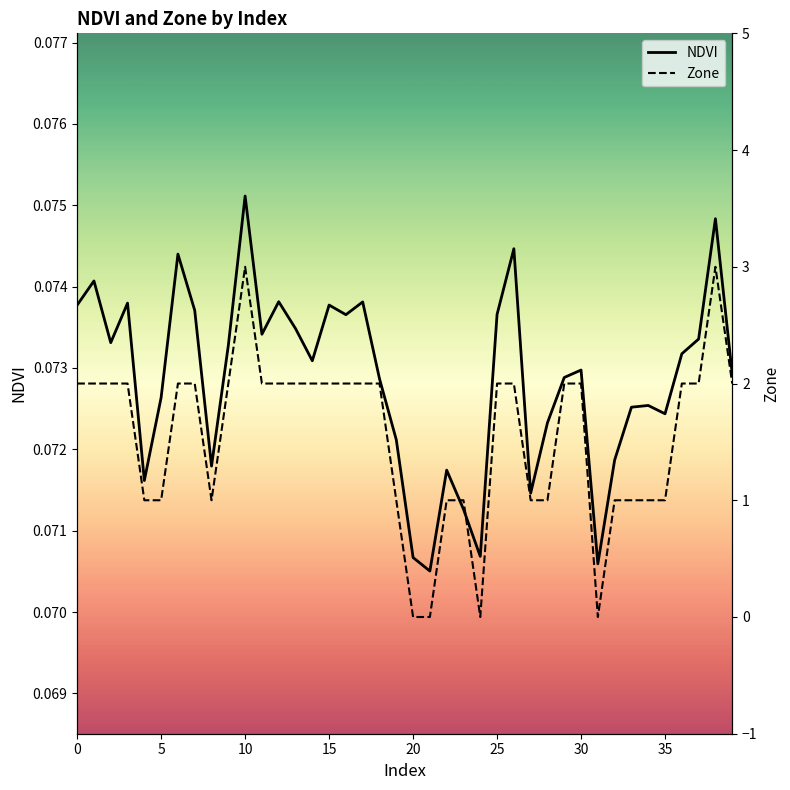

At which label does NDVI reach its peak?

10